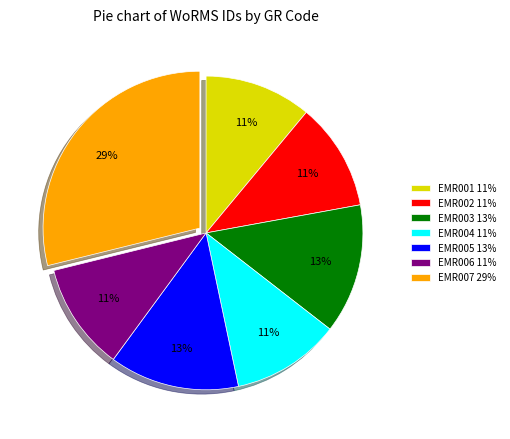

Does EMR004 represent more than half of the total?

No